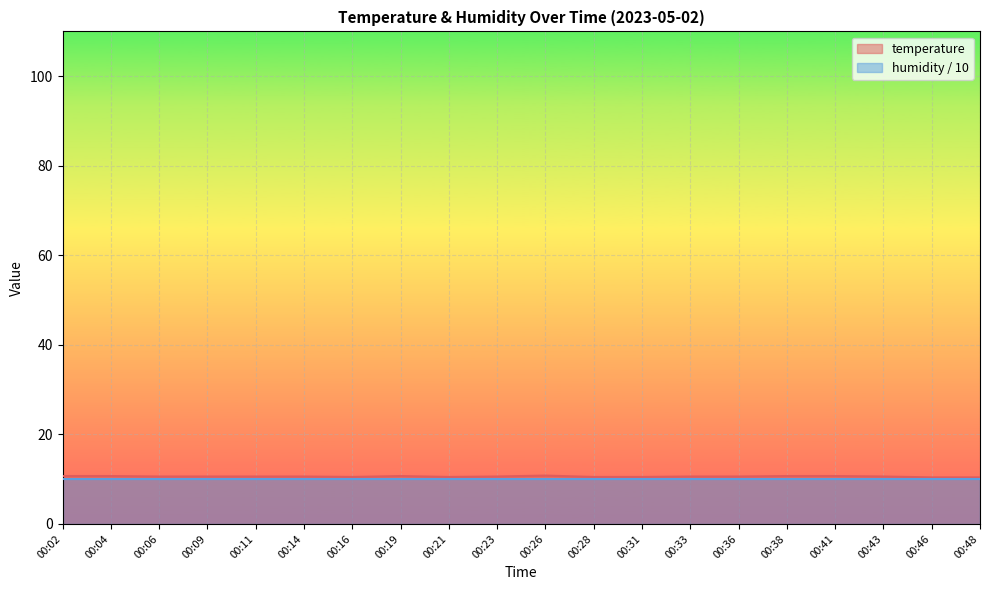

Reading left to right, what are all the values shown in this chart?

10.7	10.7	10.6	10.6	10.6	10.6	10.5	10.7	10.5	10.6	10.8	10.5	10.5	10.6	10.6	10.7	10.7	10.6	10.4	10.4